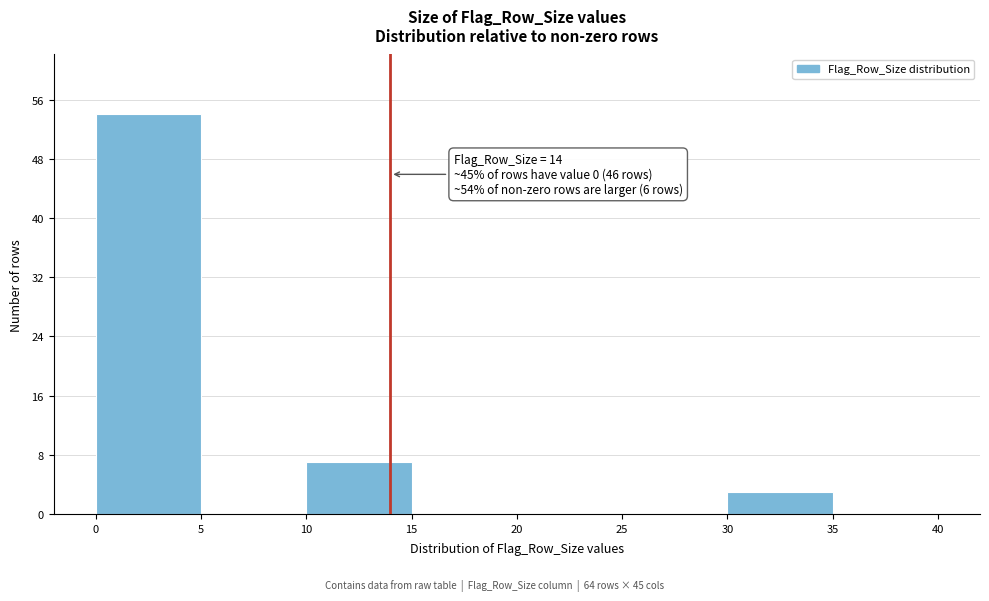

Which range on the x-axis has the tallest bar?

0 to 5